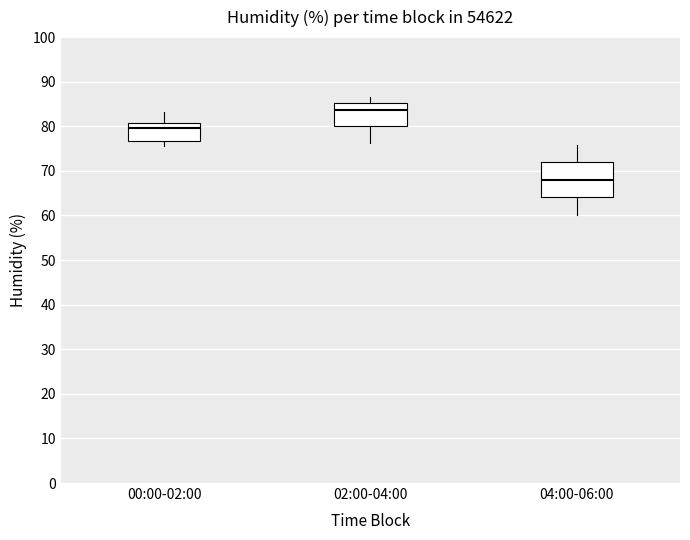

Where does the lower whisker of the box for 04:00-06:00 end on the y-axis? The values are not printed on the chart, so give them approximately, as read against the axis.

60